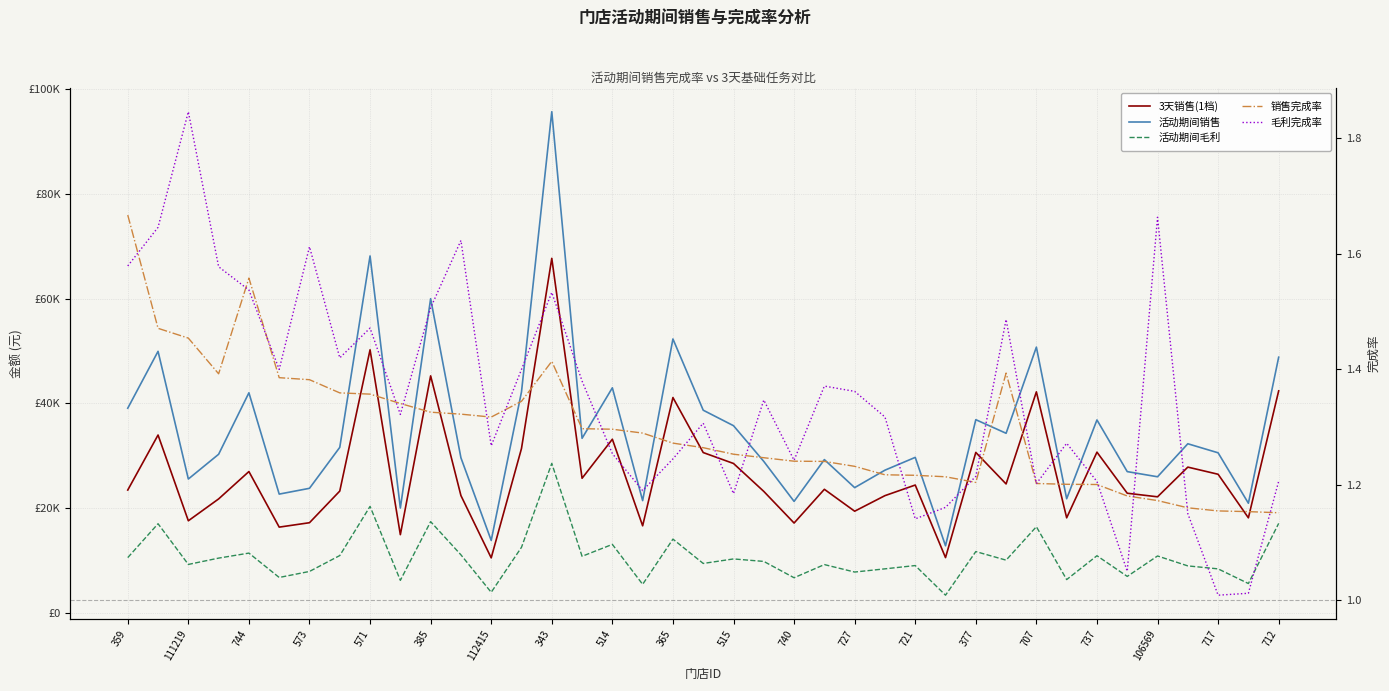

What is the sum of the 活动期间毛利 values at 23 and 26?

18248.1